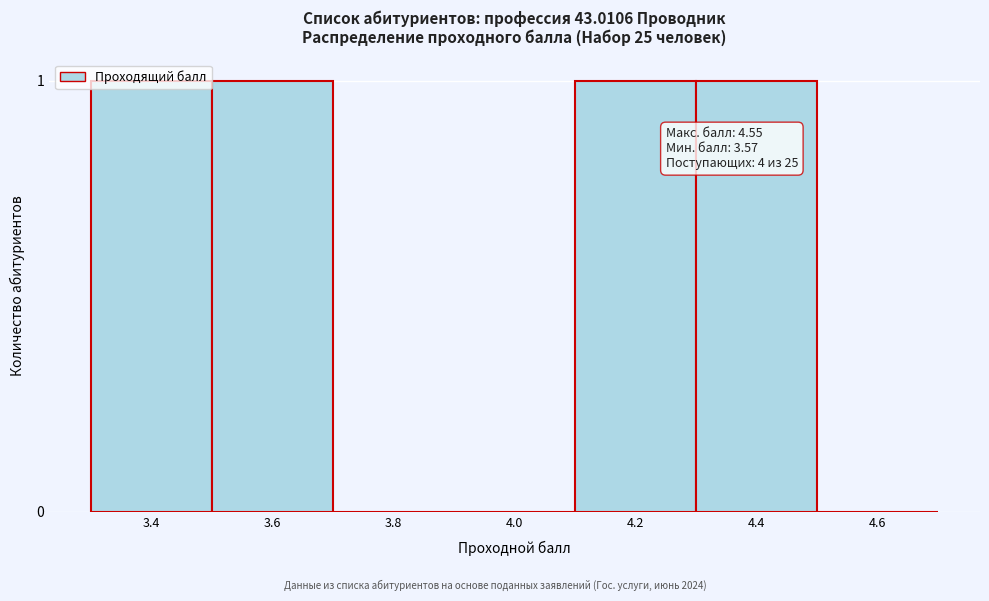

What is the change in value from 3.8 to 4.4?

+1